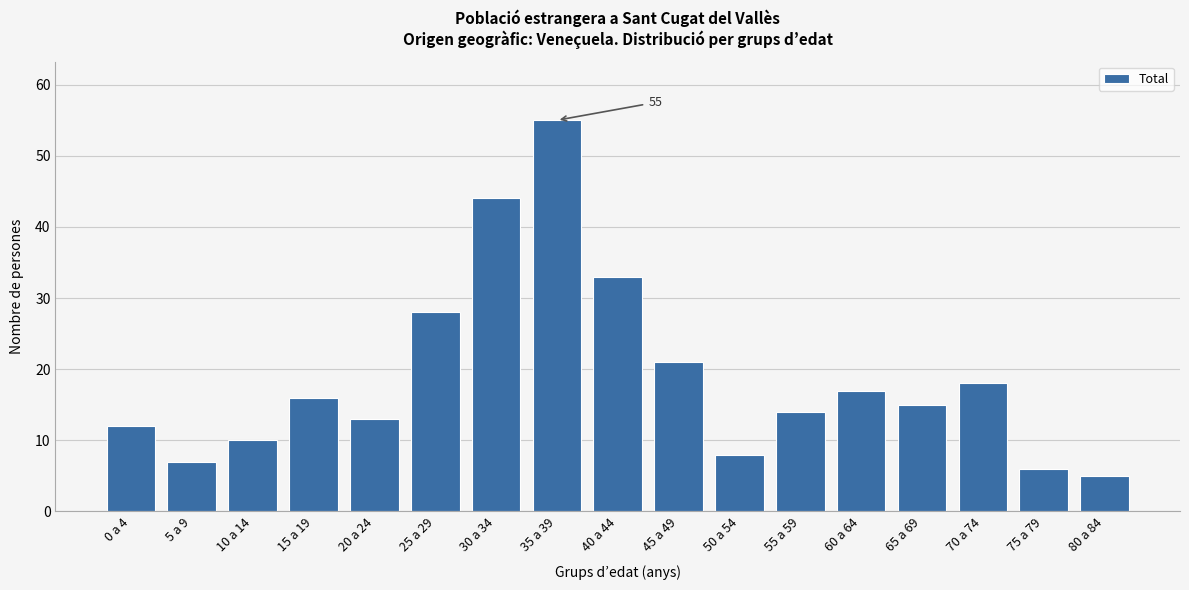

Reading left to right, list all the values displayed in this chart.

0 a 4=12	5 a 9=7	10 a 14=10	15 a 19=16	20 a 24=13	25 a 29=28	30 a 34=44	35 a 39=55	40 a 44=33	45 a 49=21	50 a 54=8	55 a 59=14	60 a 64=17	65 a 69=15	70 a 74=18	75 a 79=6	80 a 84=5